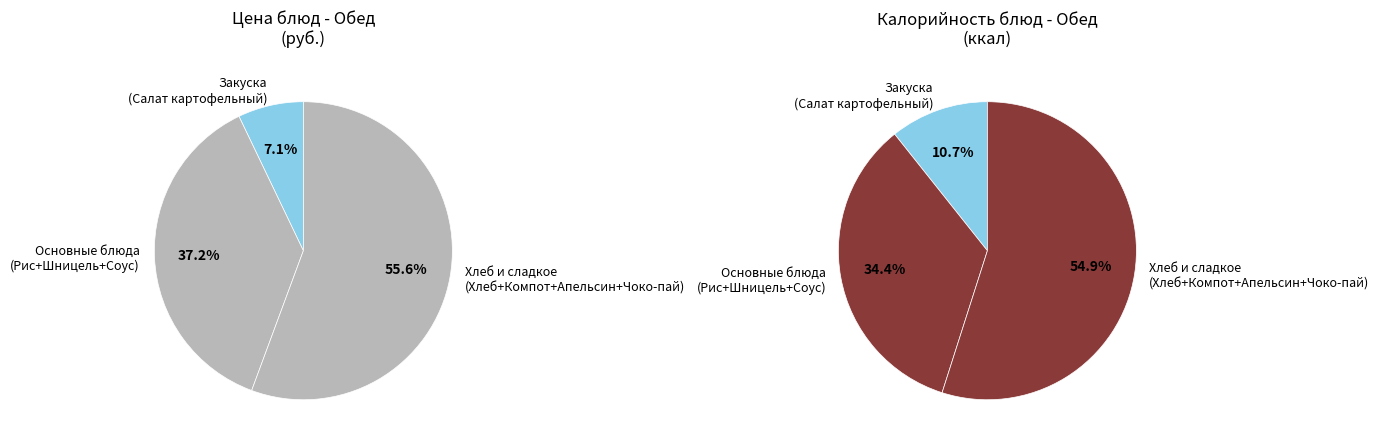

Is it true that Салат картофельный с солёными огурцами is 7% of the pie?

True